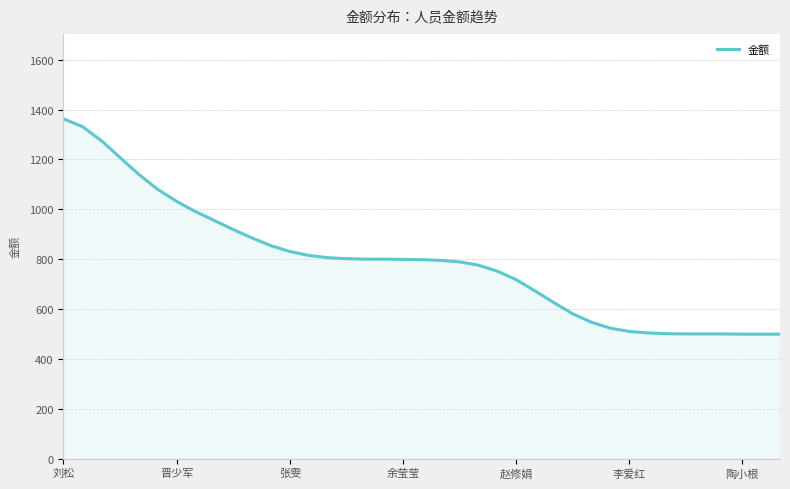

Count the number of categories in the chart.

39